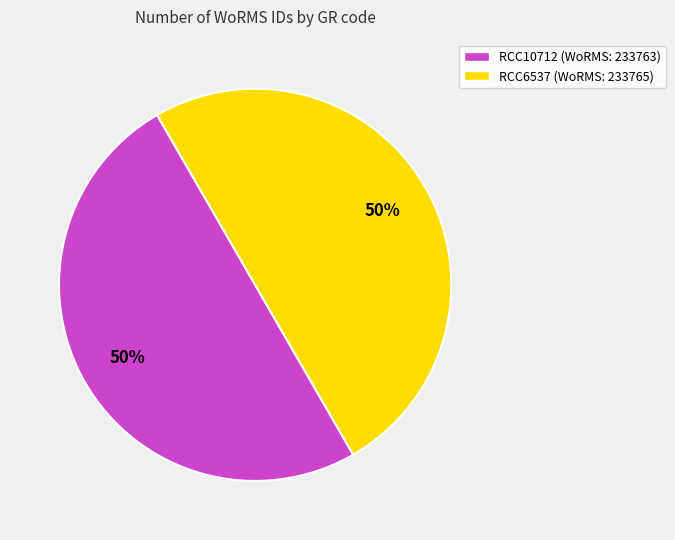

How many slices are in this pie chart?

2